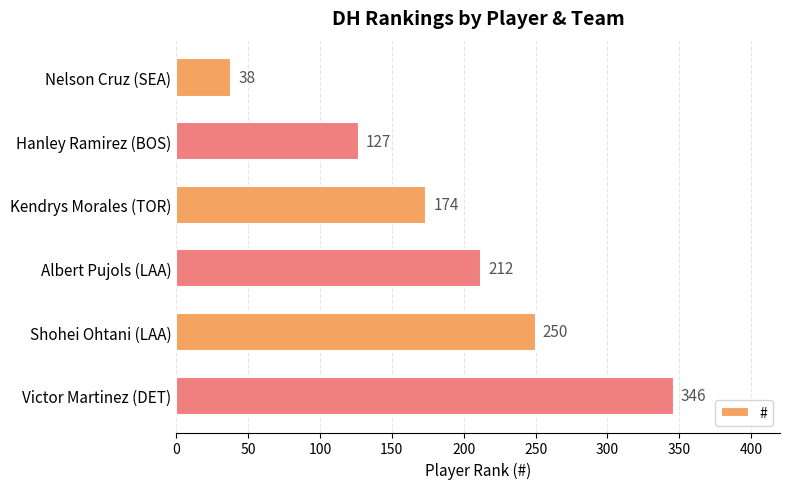

What is the change in value from Albert Pujols (LAA) to Shohei Ohtani (LAA)?

+38